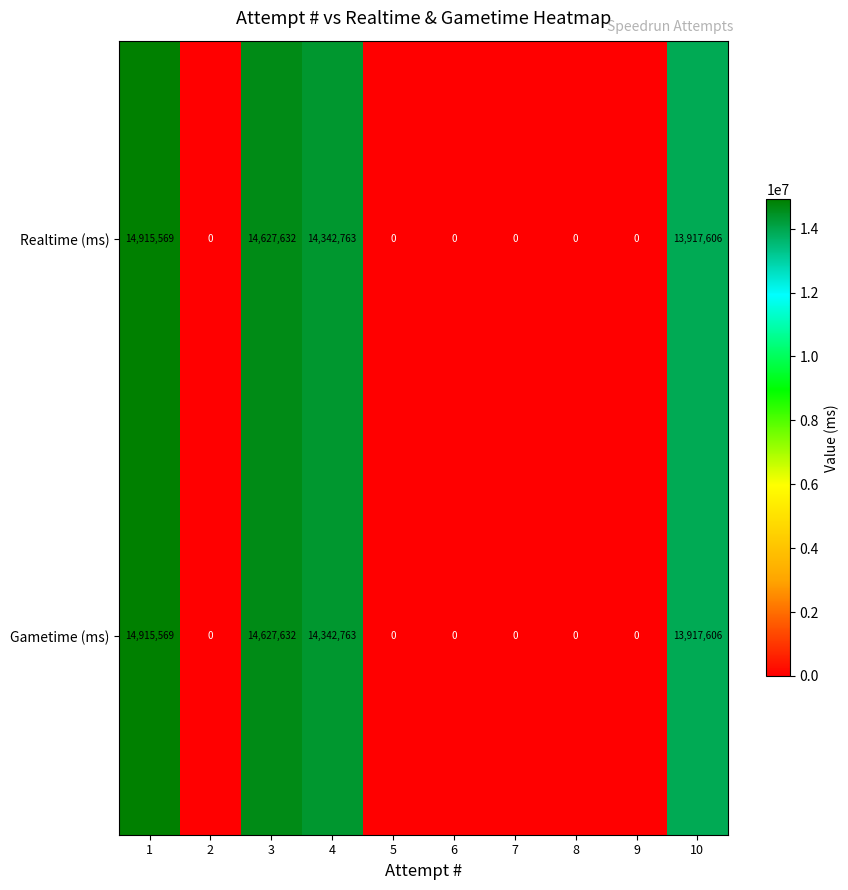

Where is Realtime (ms) nearest to the value 7457784?

10